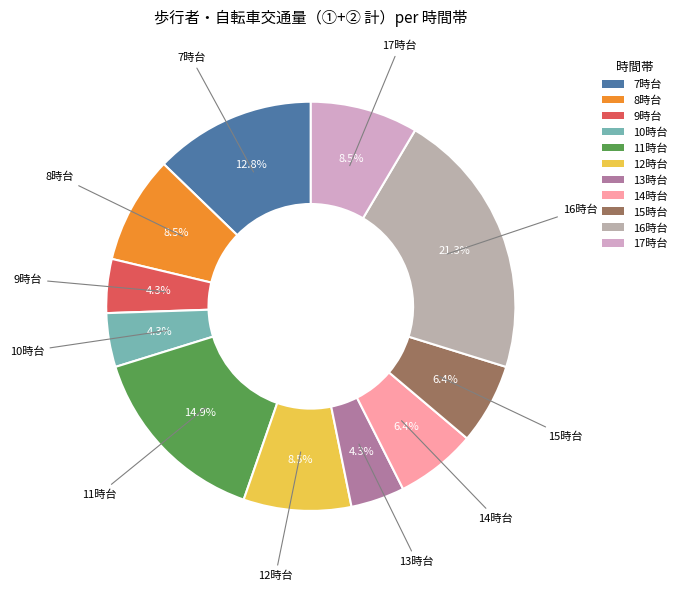

Does any single category account for the majority?

No